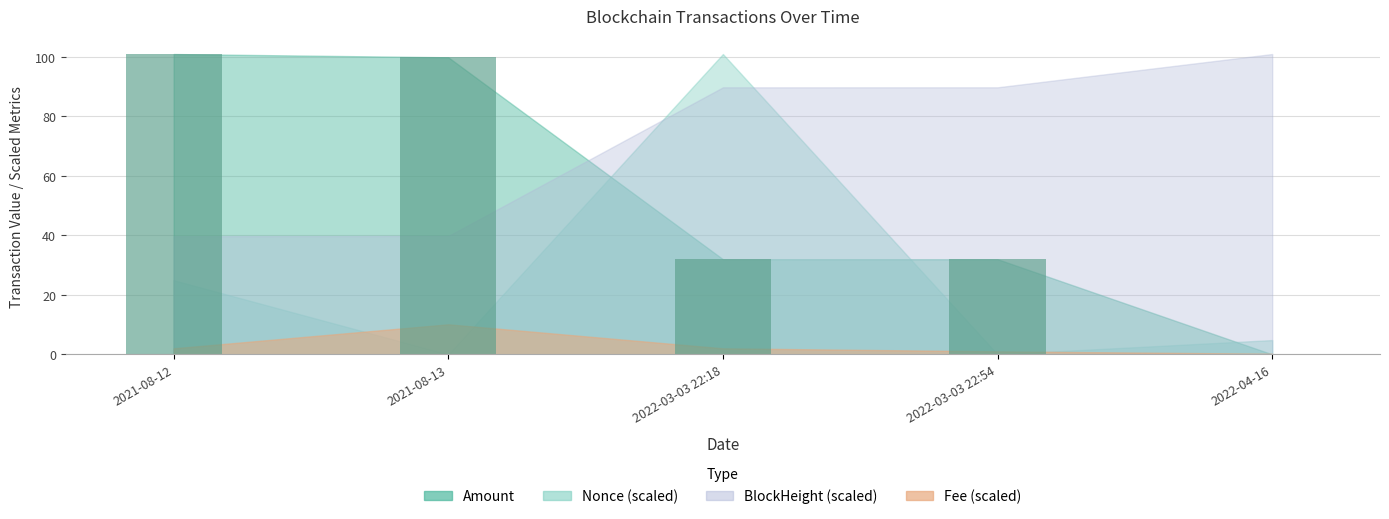

What is the change in value from 2021-08-12 to 2022-03-03 22:54?

-69.0